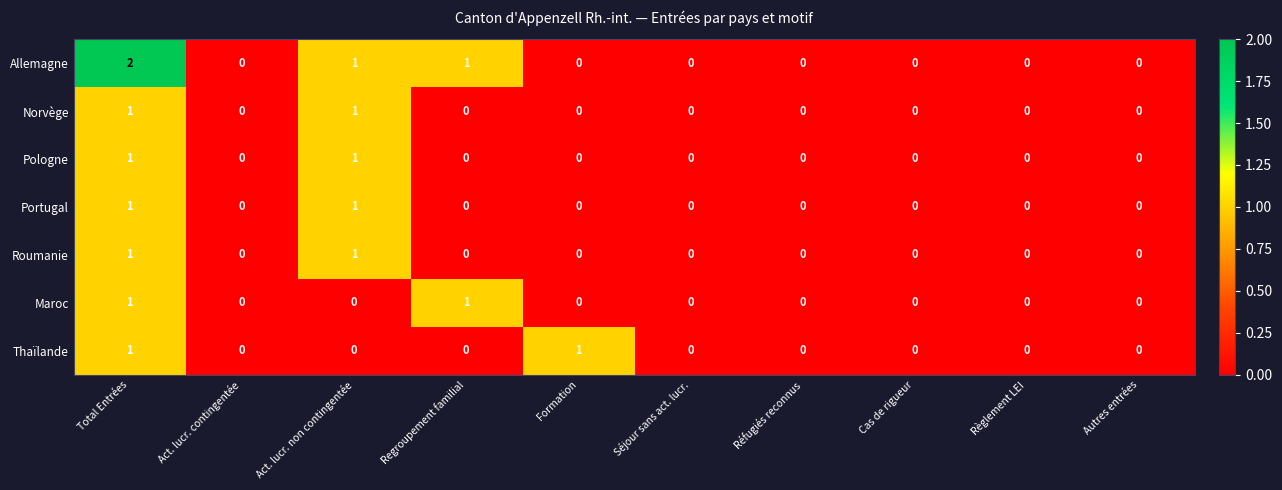

Which series has the widest spread of values?

Allemagne